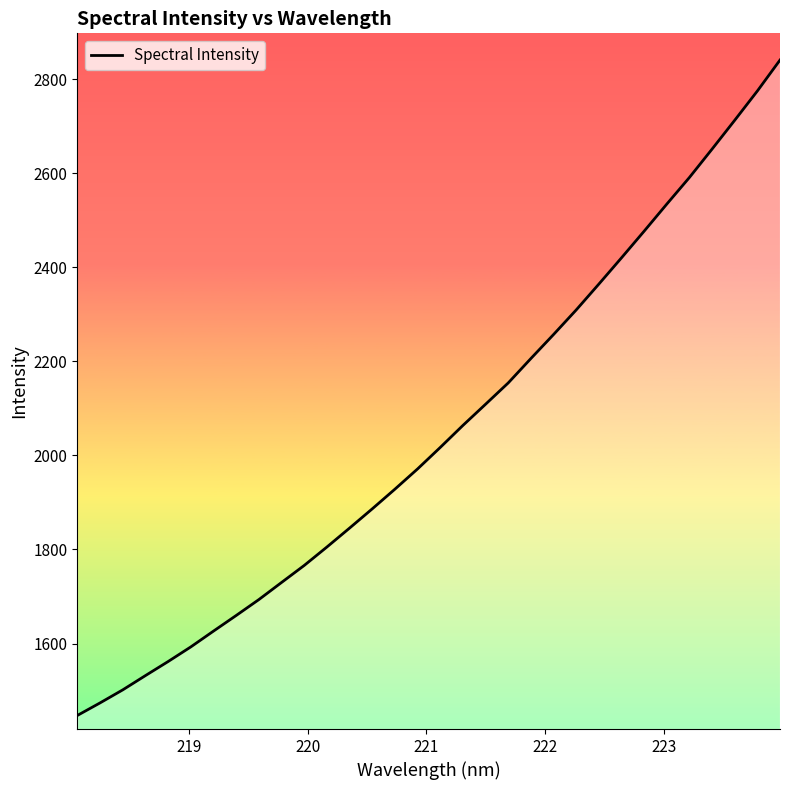

Reading right to left, list all the values displayed in this chart.

2841.1	2775.3	2713.1	2651.8	2591.4	2534.8	2477.1	2420.5	2364.6	2309.6	2257.3	2206.3	2154.3	2109.0	2063.9	2017.1	1971.4	1928.4	1886.5	1845.6	1805.3	1766.1	1729.9	1693.5	1659.7	1626.5	1592.8	1561.7	1531.8	1501.4	1473.7	1447.0